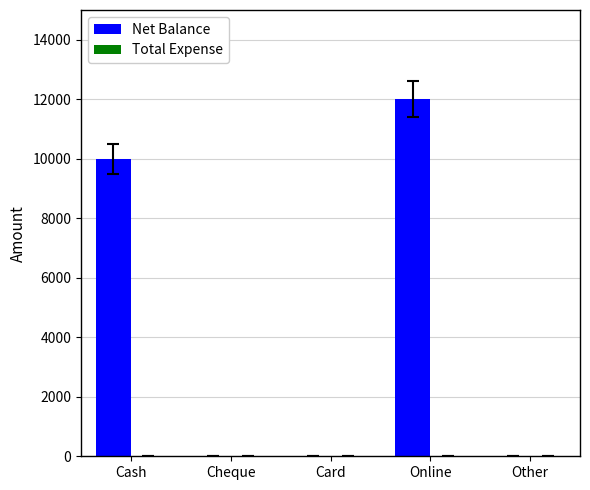

What is the maximum value shown in the chart?

12000